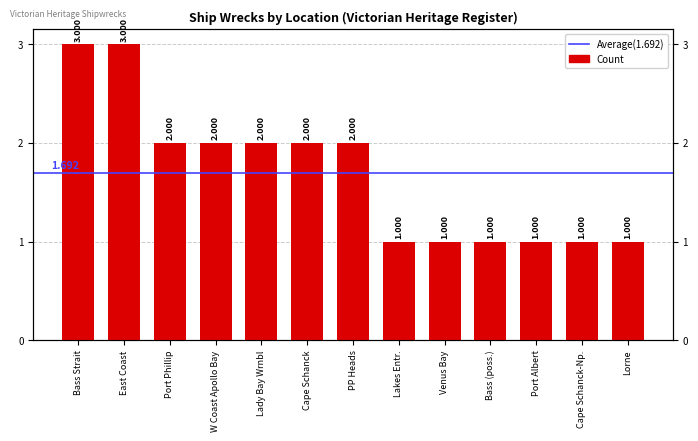

What is the smallest value displayed?

1